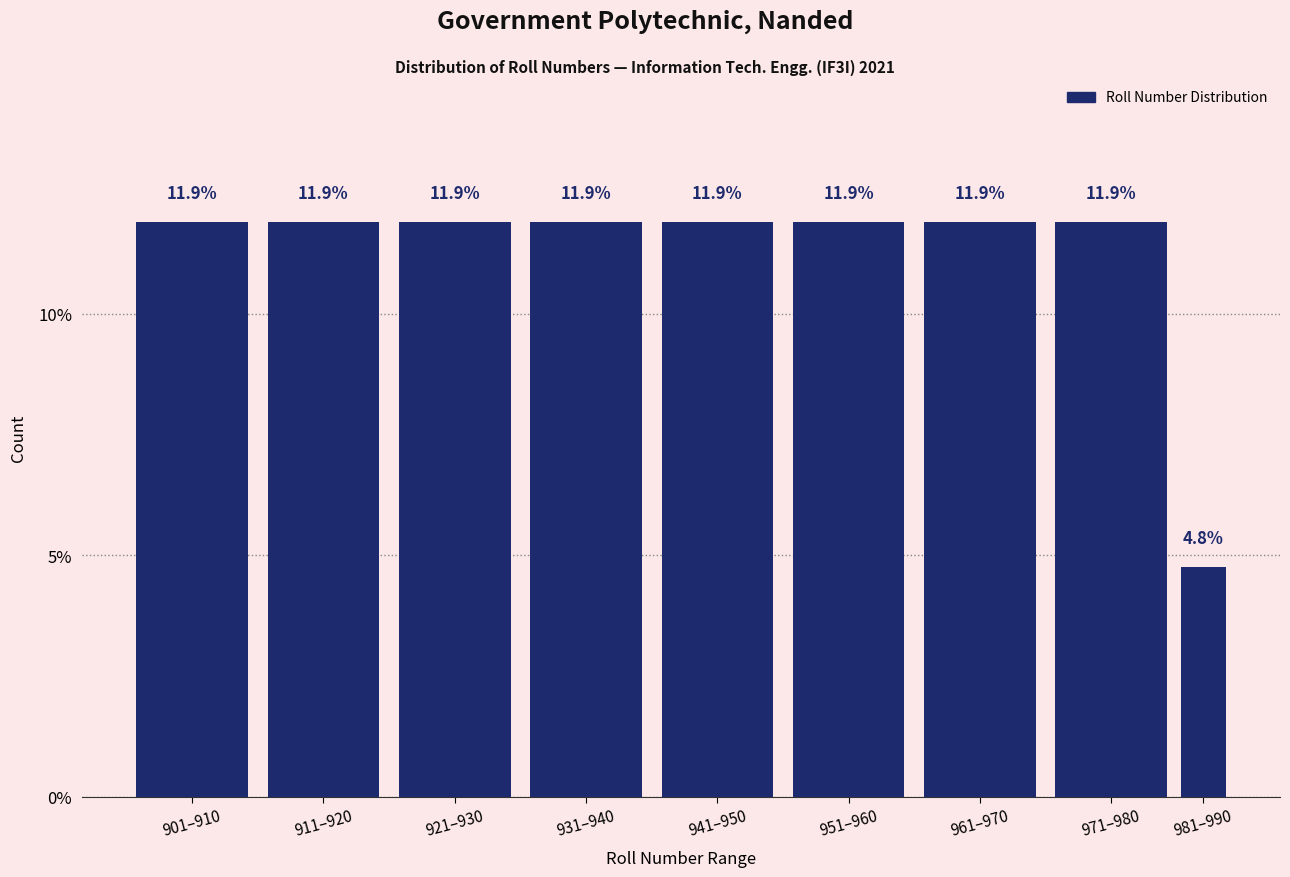

Reading left to right, list all the values displayed in this chart.

901–910=11.9	911–920=11.9	921–930=11.9	931–940=11.9	941–950=11.9	951–960=11.9	961–970=11.9	971–980=11.9	981–990=4.8